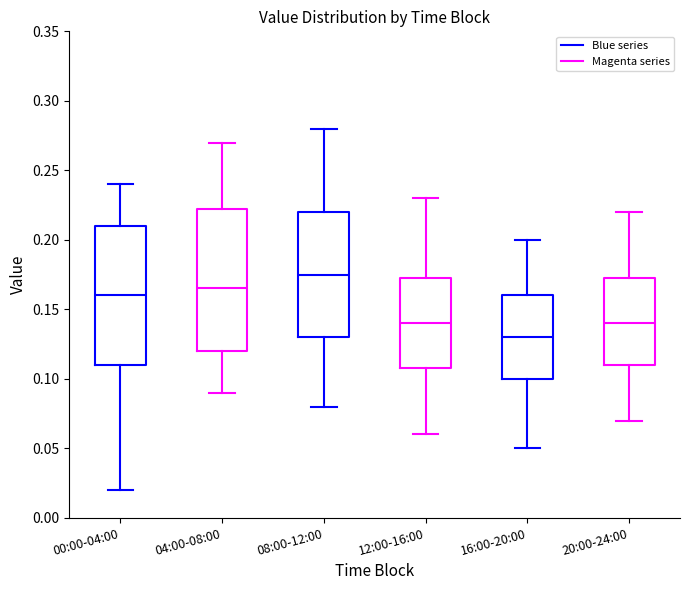

Reading left to right, transcribe this box plot: for each box, give where its median line is, the range the box spans, and where its two whiskers end, as read against the y-axis. The values are not printed on the chart, so give them approximately, as read against the axis.

00:00-04:00: median 0.160, box 0.110 to 0.210, whiskers 0.020 to 0.240
04:00-08:00: median 0.165, box 0.120 to 0.225, whiskers 0.090 to 0.270
08:00-12:00: median 0.175, box 0.130 to 0.220, whiskers 0.080 to 0.280
12:00-16:00: median 0.140, box 0.110 to 0.175, whiskers 0.060 to 0.230
16:00-20:00: median 0.130, box 0.100 to 0.160, whiskers 0.050 to 0.200
20:00-24:00: median 0.140, box 0.110 to 0.175, whiskers 0.070 to 0.220